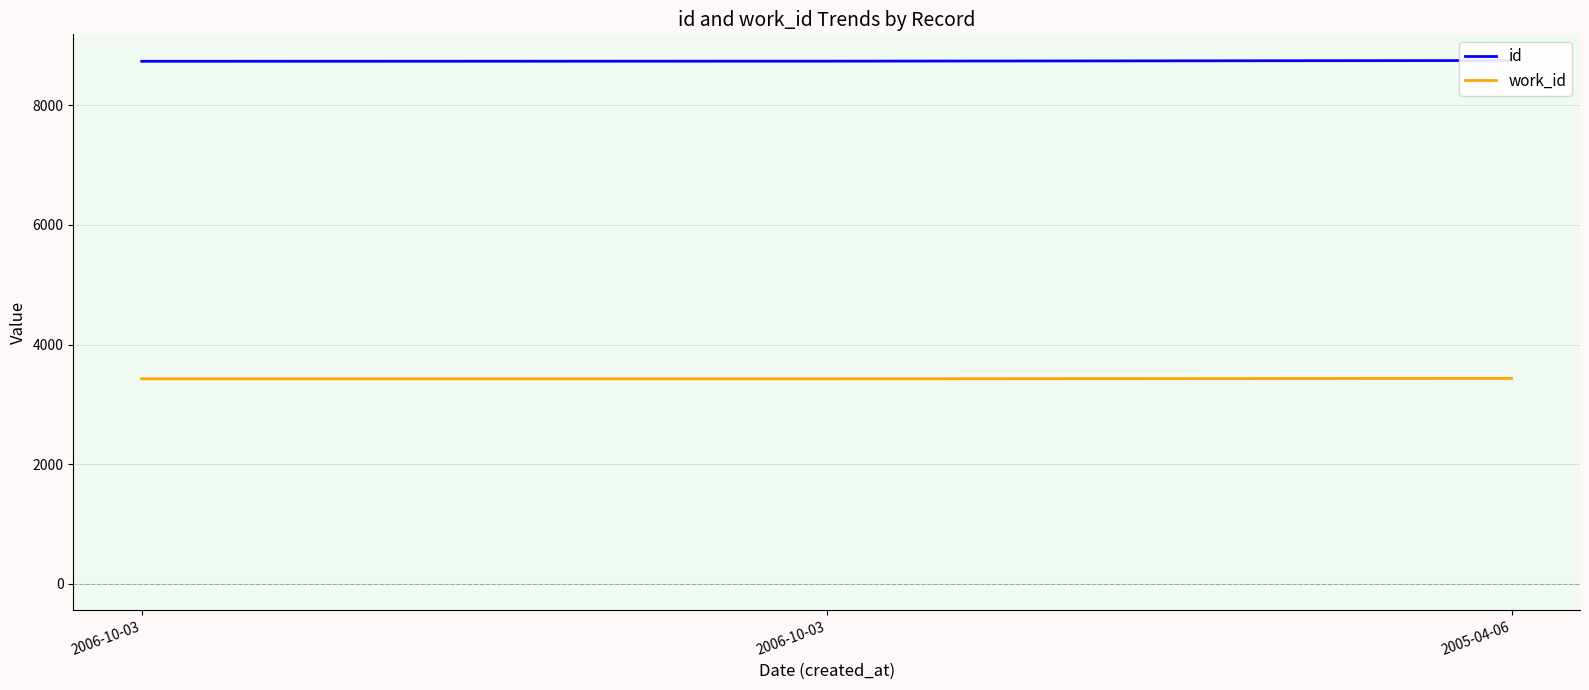

At which label does work_id reach its minimum?

2006-10-03